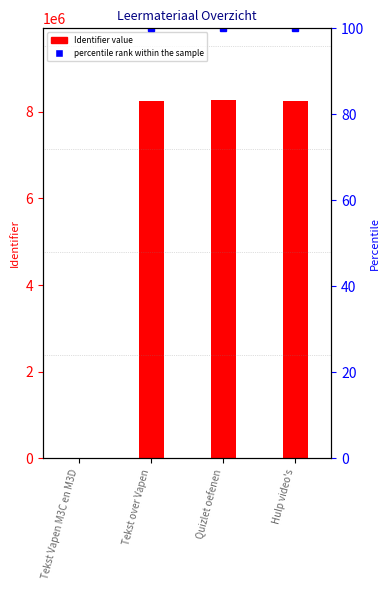

True or false: the data shows 0 at Tekst Vapen M3C en M3D.

True